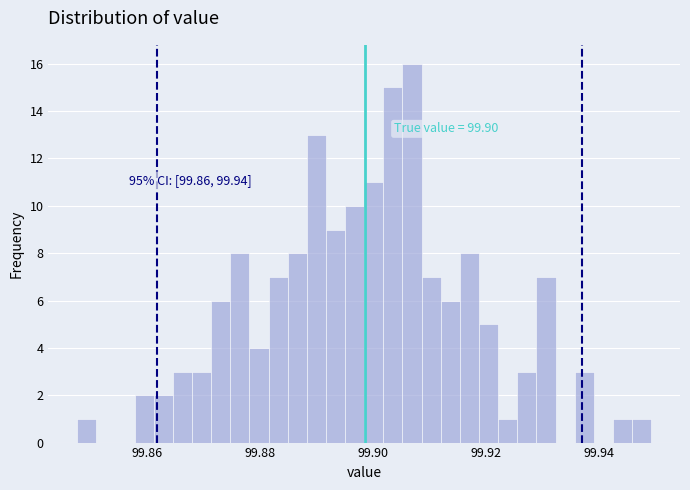

Read against the x-axis, roughly where is the centre of the tallest bar?

99.906